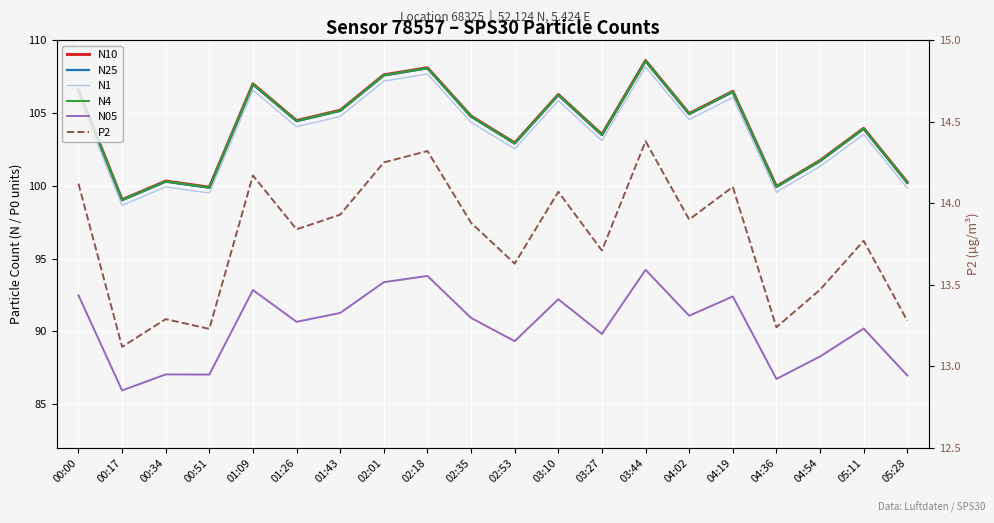

What is the difference between the highest and lowest values at 02:35?

90.9